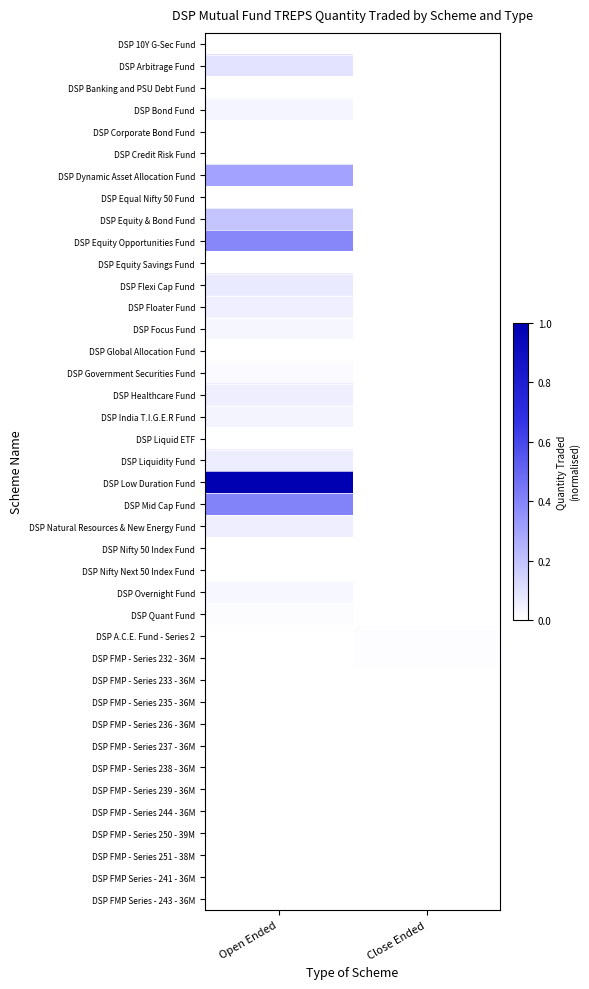

Which series has the largest range (max minus min)?

DSP Low Duration Fund